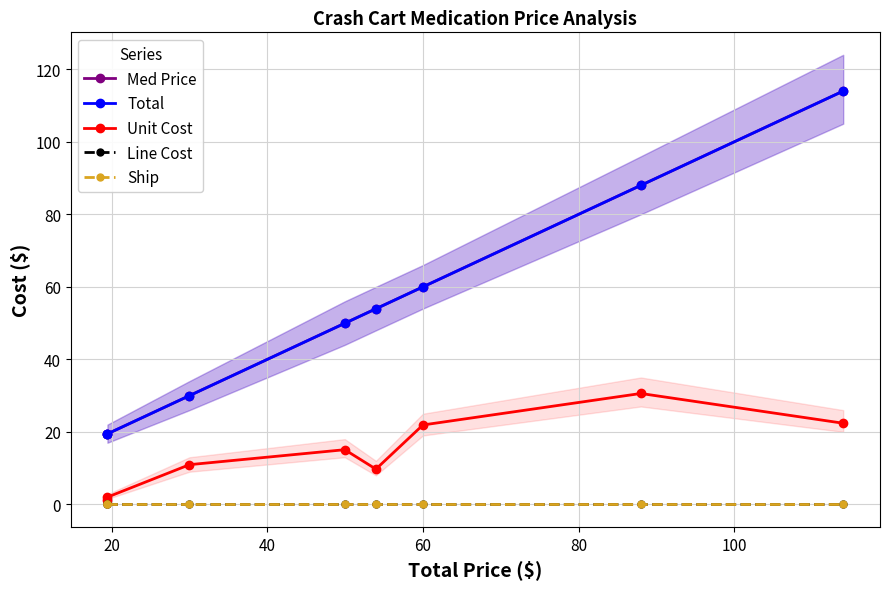

True or false: Med Price and Unit Cost intersect in this chart.

False